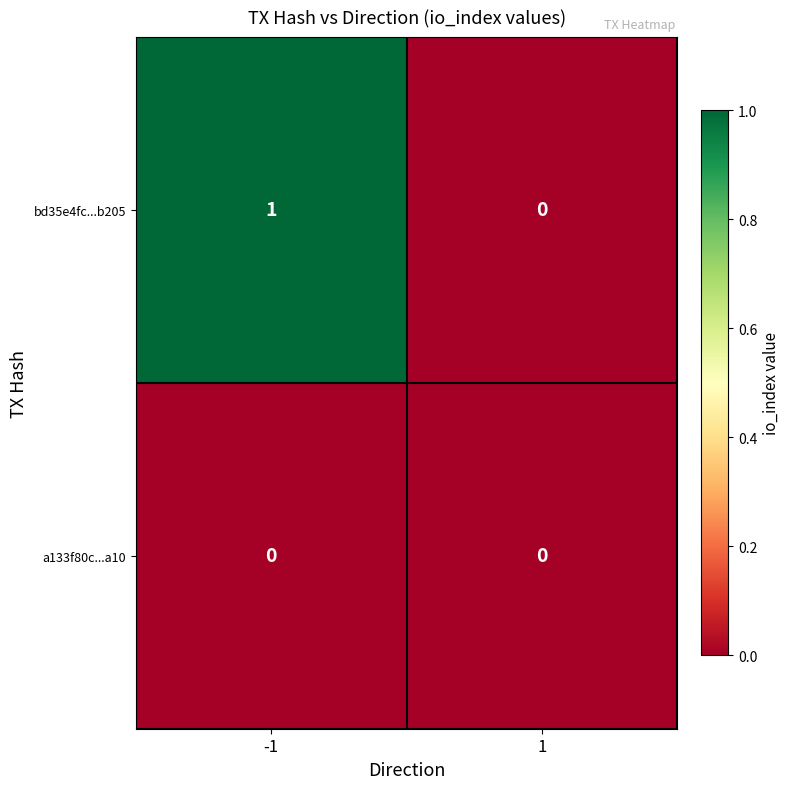

Rank the series by their average value, from lowest to highest.

a133f80c...a10, bd35e4fc...b205